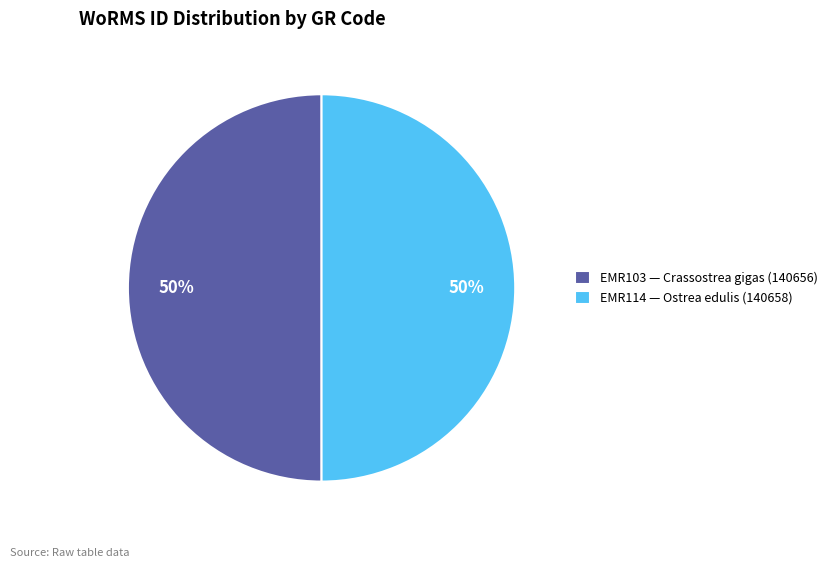

To the nearest percent, what portion does EMR114 — Ostrea edulis (140658) represent?

50%